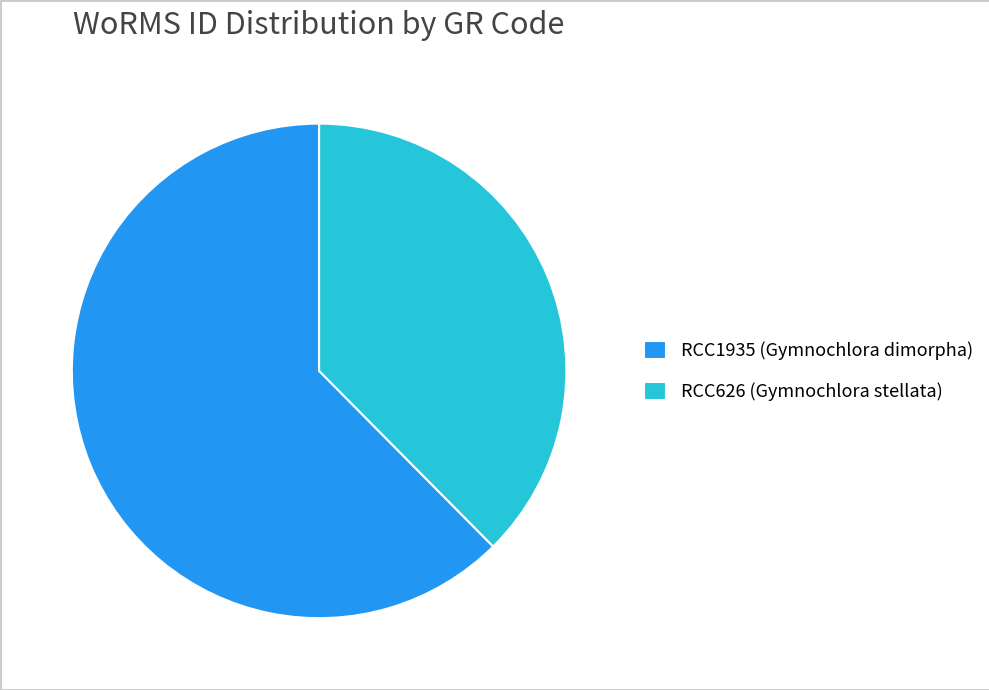

The RCC626 (Gymnochlora stellata) slice represents 38% of the pie. True or false?

True